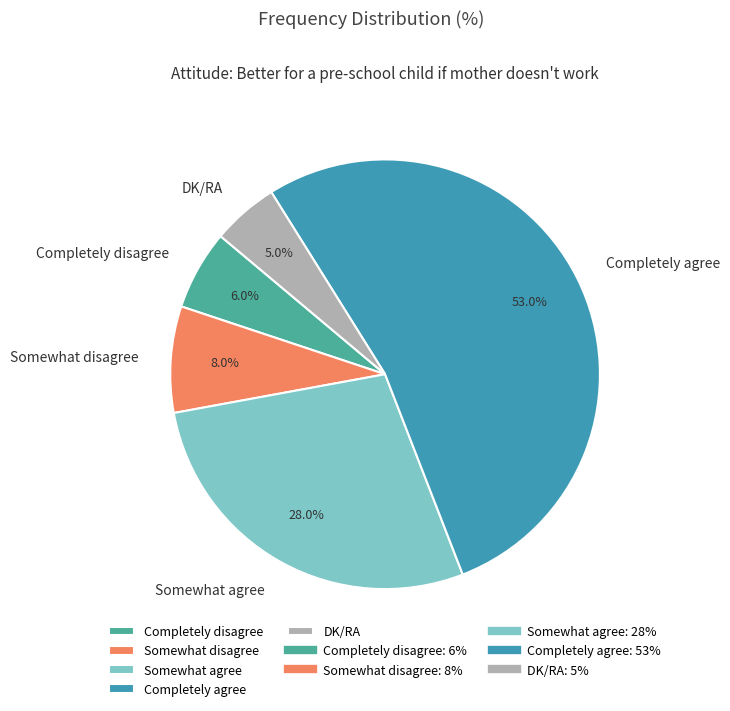

Is Completely agree the majority of the pie?

Yes